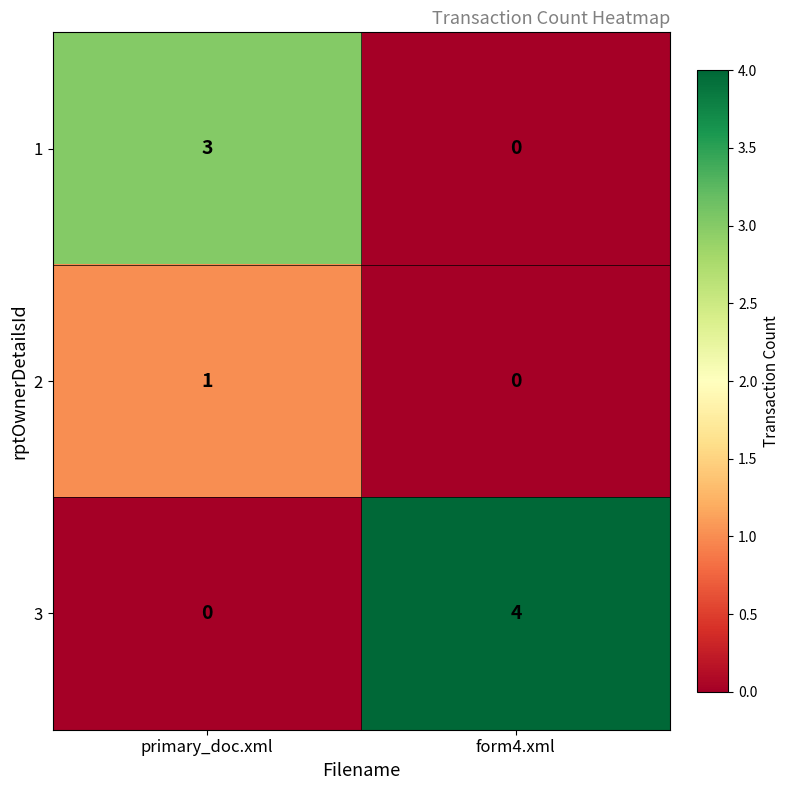

What is the sum of the 1 values at form4.xml and primary_doc.xml?

3